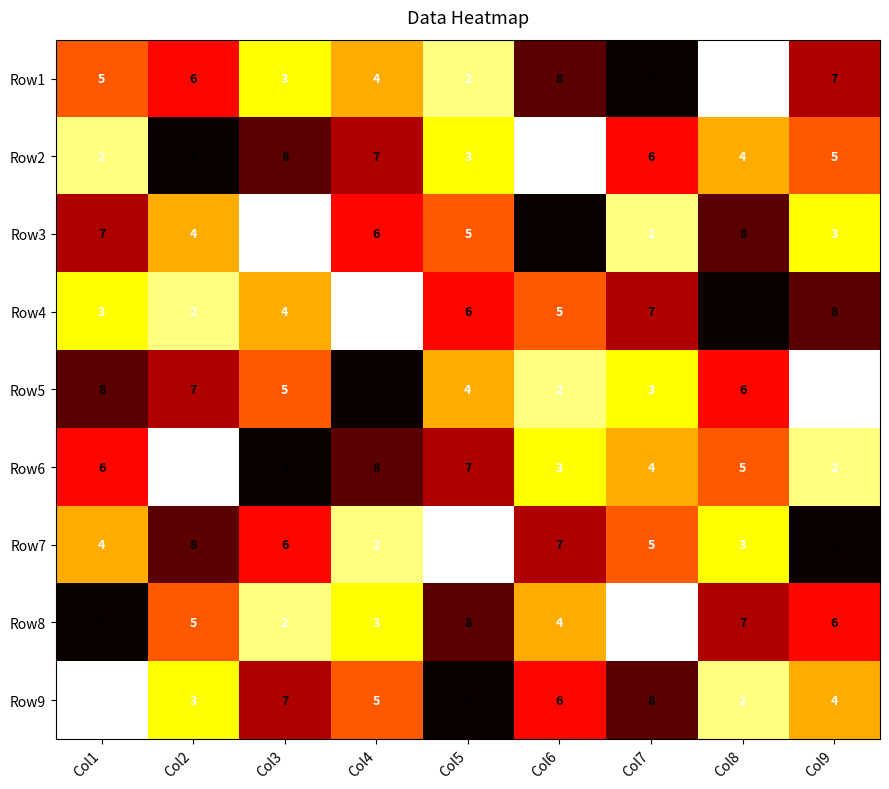

Which series changed the most between Col2 and Col5?

Row7